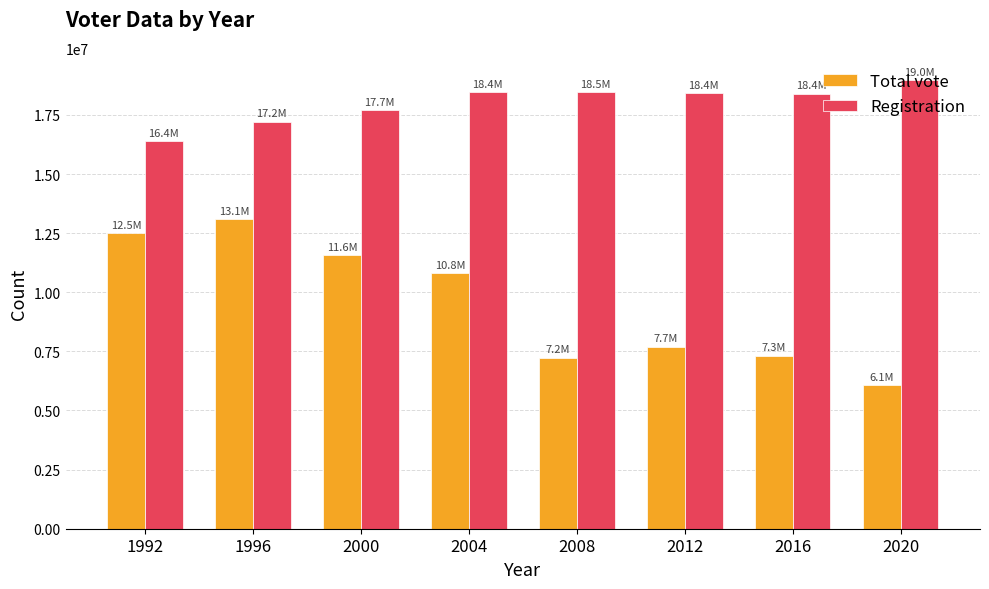

What is the difference between the maximum and second lowest values in the Registration series?

1745988